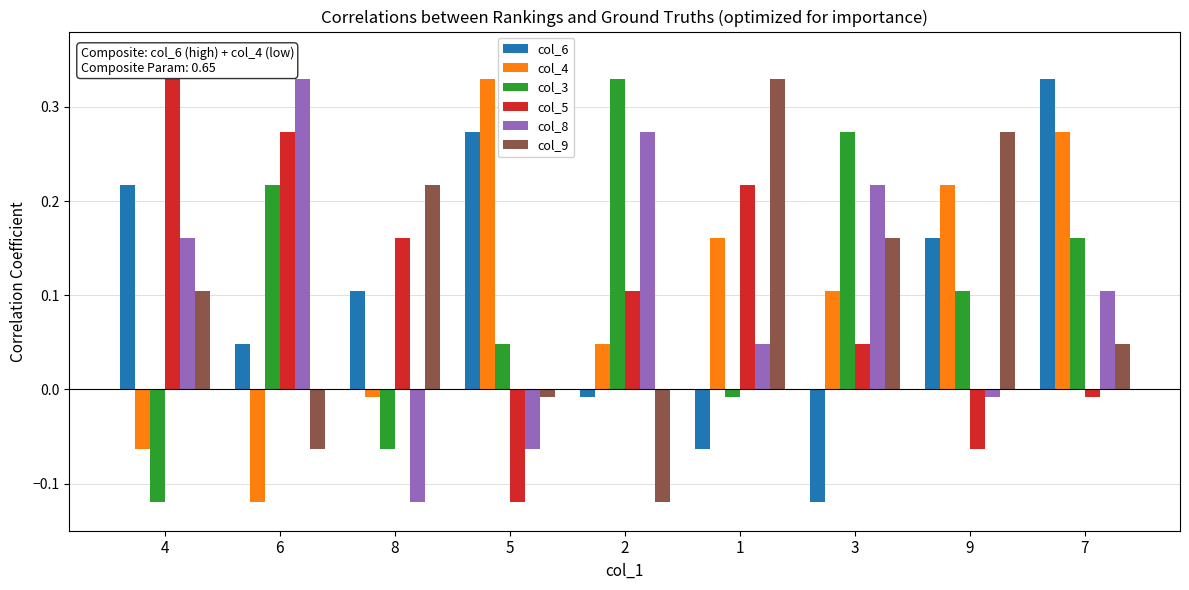

What is the sum of the col_3 values at 9 and 3?

0.4